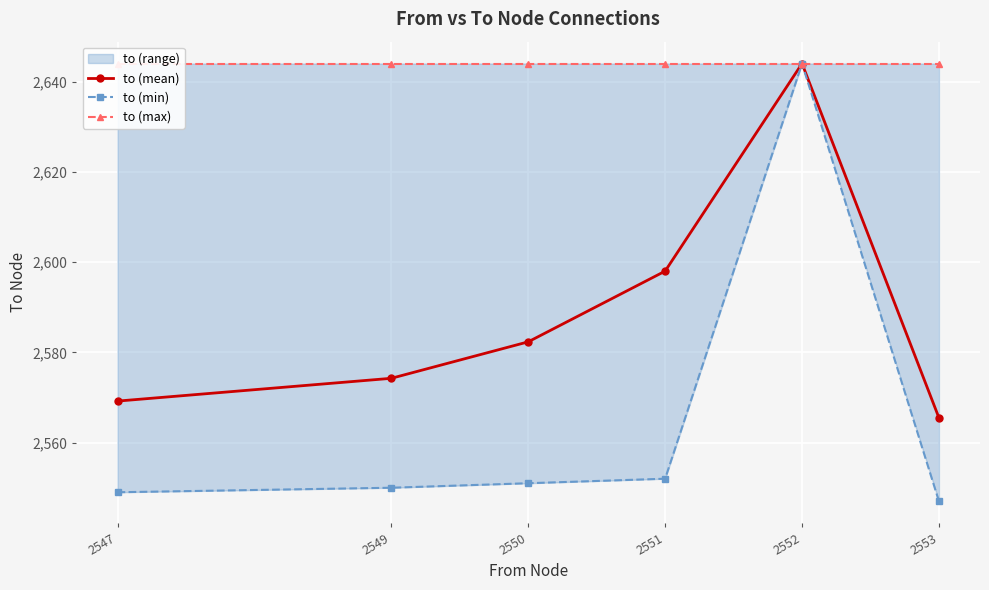

Rank the series at 2551 from highest to lowest value.

to (max), to (mean), to (min)